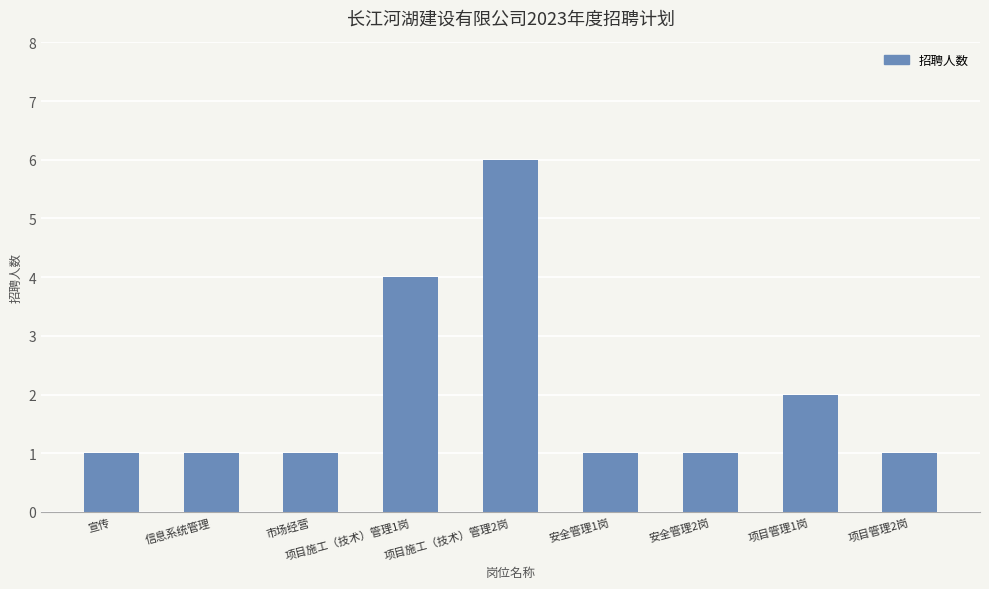

What is the value of the 9th bar from the left?

1